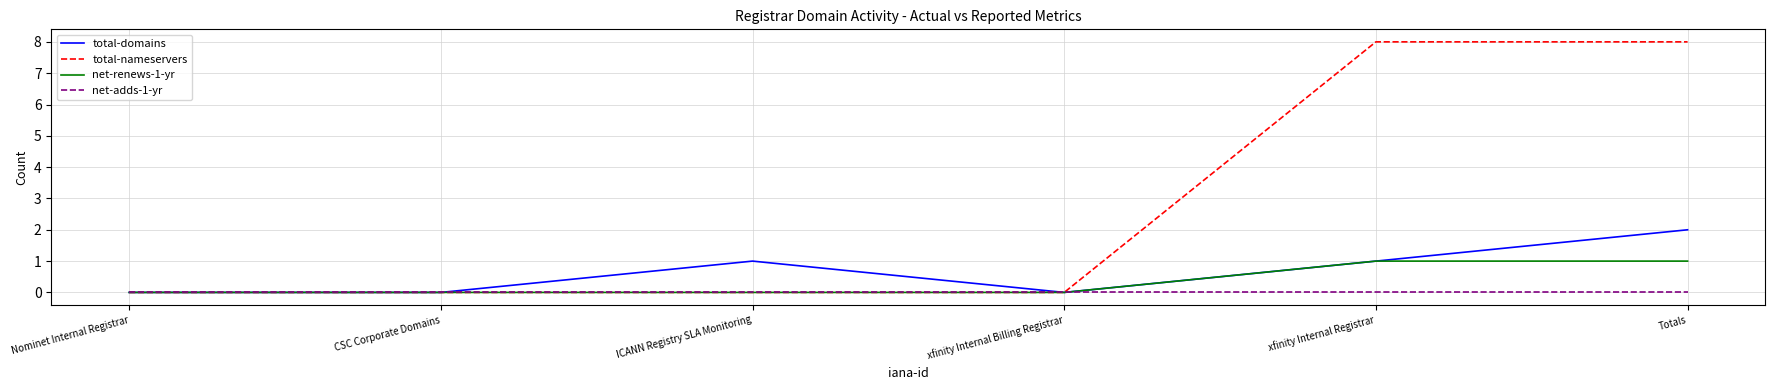

Reading right to left, extract all data points from this chart.

total-domains: 2	1	0	1	0	0
total-nameservers: 8	8	0	0	0	0
net-renews-1-yr: 1	1	0	0	0	0
net-adds-1-yr: 0	0	0	0	0	0